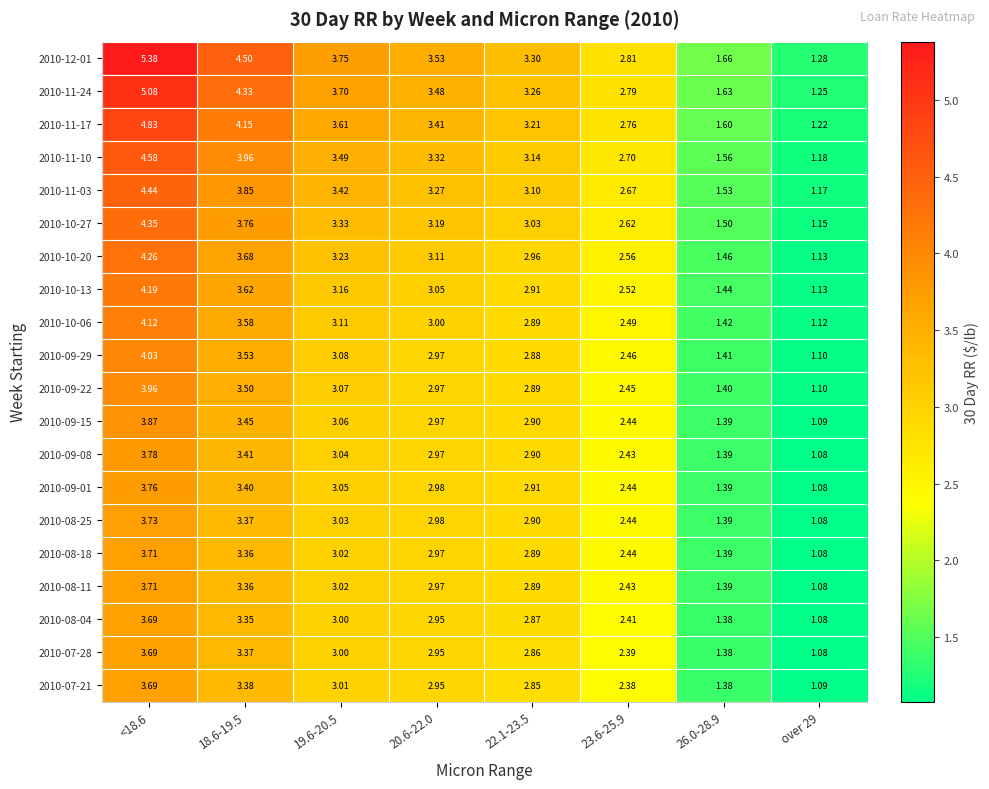

Reading left to right, extract all data points from this chart.

2010-12-01: <18.6=5.4	18.6-19.5=4.5	19.6-20.5=3.8	20.6-22.0=3.5	22.1-23.5=3.3	23.6-25.9=2.8	26.0-28.9=1.7	over 29=1.3
2010-11-24: <18.6=5.1	18.6-19.5=4.3	19.6-20.5=3.7	20.6-22.0=3.5	22.1-23.5=3.3	23.6-25.9=2.8	26.0-28.9=1.6	over 29=1.2
2010-11-17: <18.6=4.8	18.6-19.5=4.2	19.6-20.5=3.6	20.6-22.0=3.4	22.1-23.5=3.2	23.6-25.9=2.8	26.0-28.9=1.6	over 29=1.2
2010-11-10: <18.6=4.6	18.6-19.5=4.0	19.6-20.5=3.5	20.6-22.0=3.3	22.1-23.5=3.1	23.6-25.9=2.7	26.0-28.9=1.6	over 29=1.2
2010-11-03: <18.6=4.4	18.6-19.5=3.9	19.6-20.5=3.4	20.6-22.0=3.3	22.1-23.5=3.1	23.6-25.9=2.7	26.0-28.9=1.5	over 29=1.2
2010-10-27: <18.6=4.3	18.6-19.5=3.8	19.6-20.5=3.3	20.6-22.0=3.2	22.1-23.5=3.0	23.6-25.9=2.6	26.0-28.9=1.5	over 29=1.1
2010-10-20: <18.6=4.3	18.6-19.5=3.7	19.6-20.5=3.2	20.6-22.0=3.1	22.1-23.5=3.0	23.6-25.9=2.6	26.0-28.9=1.5	over 29=1.1
2010-10-13: <18.6=4.2	18.6-19.5=3.6	19.6-20.5=3.2	20.6-22.0=3.0	22.1-23.5=2.9	23.6-25.9=2.5	26.0-28.9=1.4	over 29=1.1
2010-10-06: <18.6=4.1	18.6-19.5=3.6	19.6-20.5=3.1	20.6-22.0=3.0	22.1-23.5=2.9	23.6-25.9=2.5	26.0-28.9=1.4	over 29=1.1
2010-09-29: <18.6=4.0	18.6-19.5=3.5	19.6-20.5=3.1	20.6-22.0=3.0	22.1-23.5=2.9	23.6-25.9=2.5	26.0-28.9=1.4	over 29=1.1
2010-09-22: <18.6=4.0	18.6-19.5=3.5	19.6-20.5=3.1	20.6-22.0=3.0	22.1-23.5=2.9	23.6-25.9=2.5	26.0-28.9=1.4	over 29=1.1
2010-09-15: <18.6=3.9	18.6-19.5=3.5	19.6-20.5=3.1	20.6-22.0=3.0	22.1-23.5=2.9	23.6-25.9=2.4	26.0-28.9=1.4	over 29=1.1
2010-09-08: <18.6=3.8	18.6-19.5=3.4	19.6-20.5=3.0	20.6-22.0=3.0	22.1-23.5=2.9	23.6-25.9=2.4	26.0-28.9=1.4	over 29=1.1
2010-09-01: <18.6=3.8	18.6-19.5=3.4	19.6-20.5=3.0	20.6-22.0=3.0	22.1-23.5=2.9	23.6-25.9=2.4	26.0-28.9=1.4	over 29=1.1
2010-08-25: <18.6=3.7	18.6-19.5=3.4	19.6-20.5=3.0	20.6-22.0=3.0	22.1-23.5=2.9	23.6-25.9=2.4	26.0-28.9=1.4	over 29=1.1
2010-08-18: <18.6=3.7	18.6-19.5=3.4	19.6-20.5=3.0	20.6-22.0=3.0	22.1-23.5=2.9	23.6-25.9=2.4	26.0-28.9=1.4	over 29=1.1
2010-08-11: <18.6=3.7	18.6-19.5=3.4	19.6-20.5=3.0	20.6-22.0=3.0	22.1-23.5=2.9	23.6-25.9=2.4	26.0-28.9=1.4	over 29=1.1
2010-08-04: <18.6=3.7	18.6-19.5=3.4	19.6-20.5=3.0	20.6-22.0=3.0	22.1-23.5=2.9	23.6-25.9=2.4	26.0-28.9=1.4	over 29=1.1
2010-07-28: <18.6=3.7	18.6-19.5=3.4	19.6-20.5=3.0	20.6-22.0=3.0	22.1-23.5=2.9	23.6-25.9=2.4	26.0-28.9=1.4	over 29=1.1
2010-07-21: <18.6=3.7	18.6-19.5=3.4	19.6-20.5=3.0	20.6-22.0=3.0	22.1-23.5=2.9	23.6-25.9=2.4	26.0-28.9=1.4	over 29=1.1